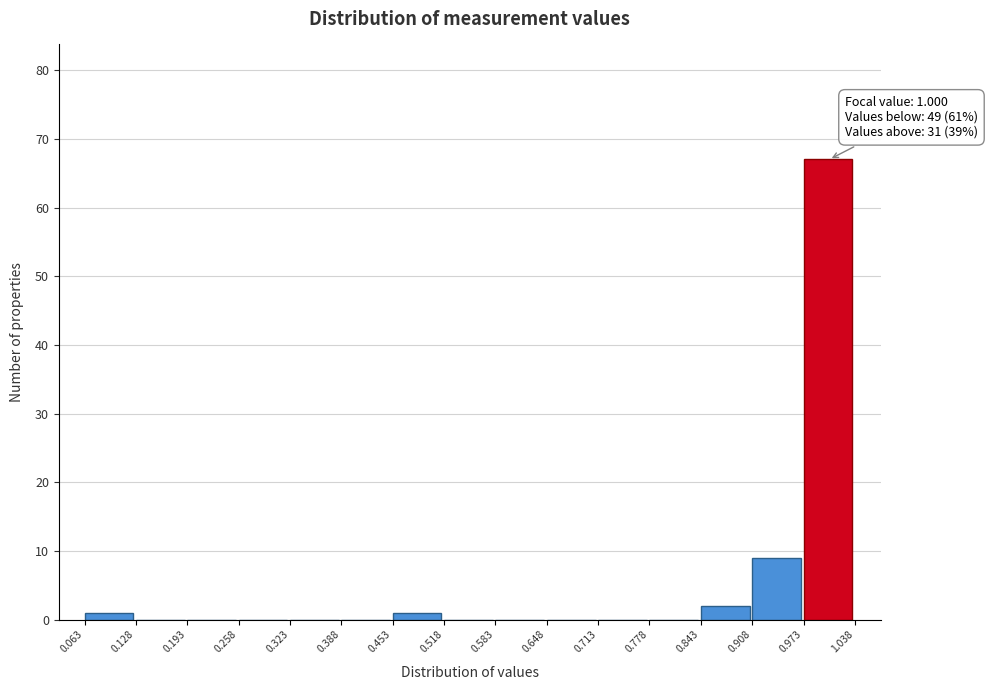

Over which range of the x-axis is the bar tallest?

0.973 to 1.038